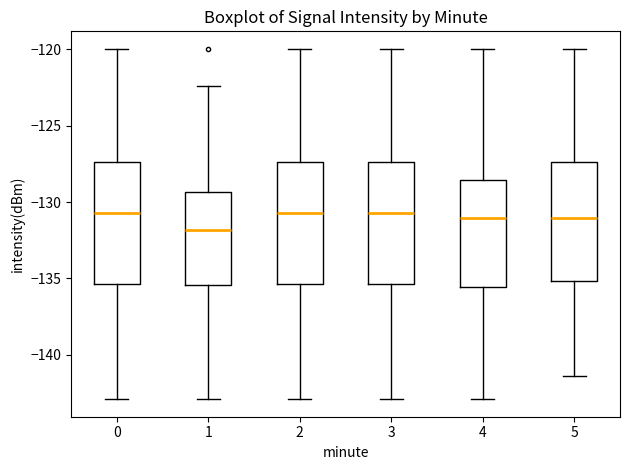

Where is the lower edge of the box at x = 3 on the y-axis? The values are not printed on the chart, so give them approximately, as read against the axis.

-135.5